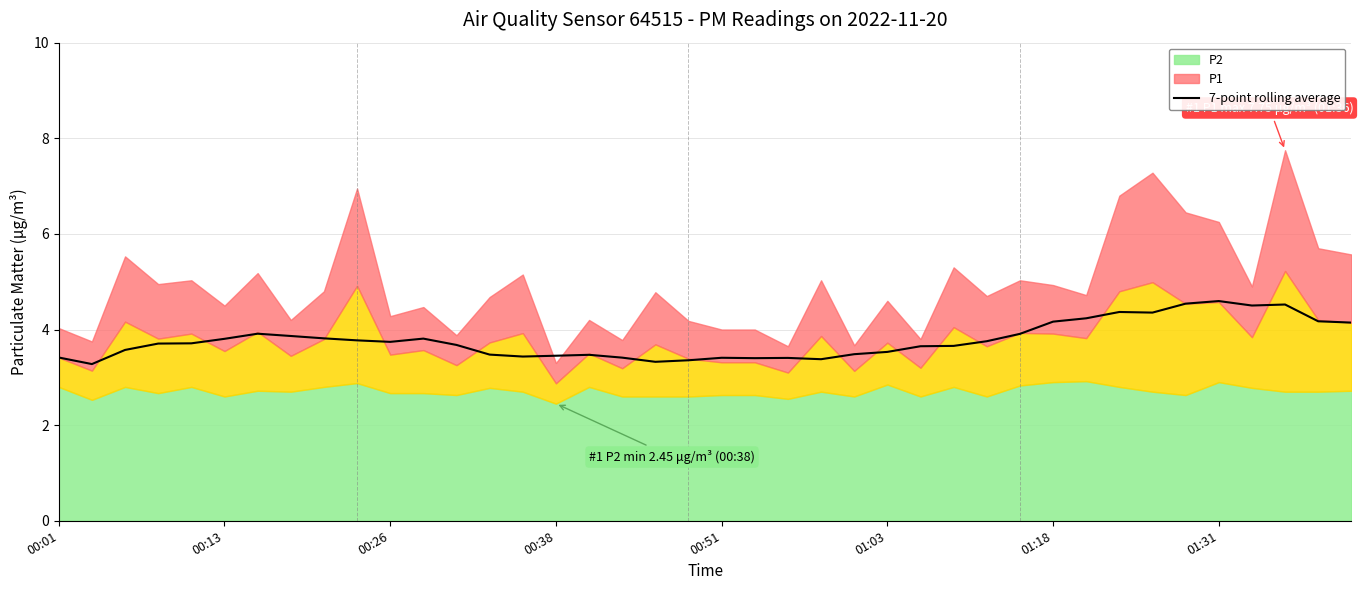

Does the chart have visible grid lines?

Yes